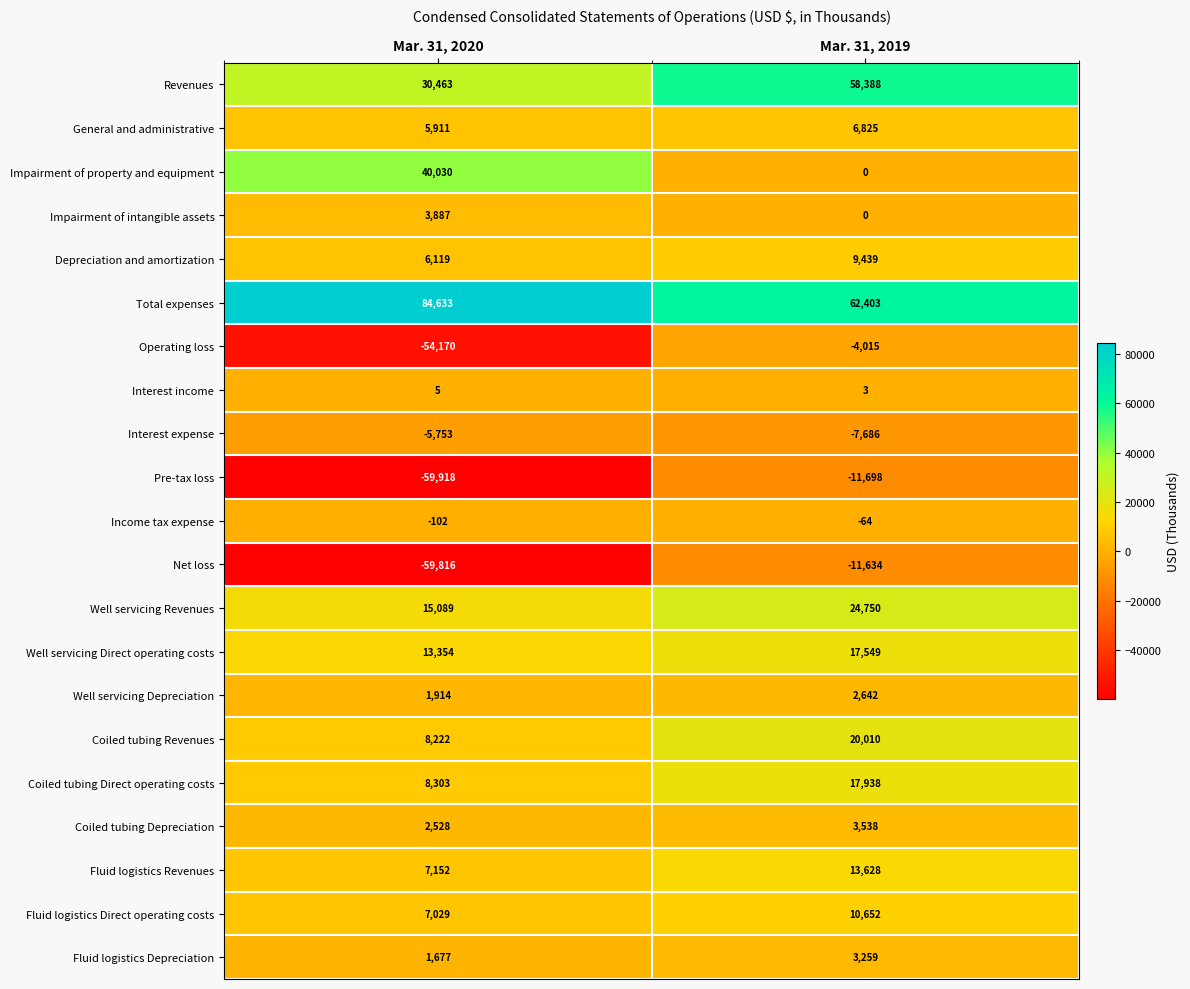

Rank the series by their maximum value, from highest to lowest.

Total expenses, Revenues, Impairment of property and equipment, Well servicing Revenues, Coiled tubing Revenues, Coiled tubing Direct operating costs, Well servicing Direct operating costs, Fluid logistics Revenues, Fluid logistics Direct operating costs, Depreciation and amortization, General and administrative, Impairment of intangible assets, Coiled tubing Depreciation, Fluid logistics Depreciation, Well servicing Depreciation, Interest income, Income tax expense, Operating loss, Interest expense, Net loss, Pre-tax loss